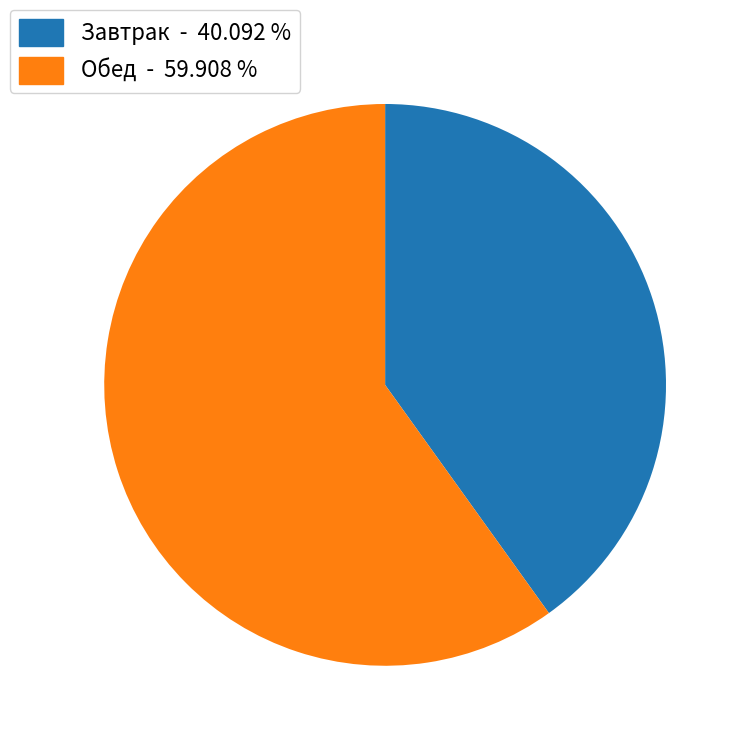

Is there a majority slice in this chart?

Yes